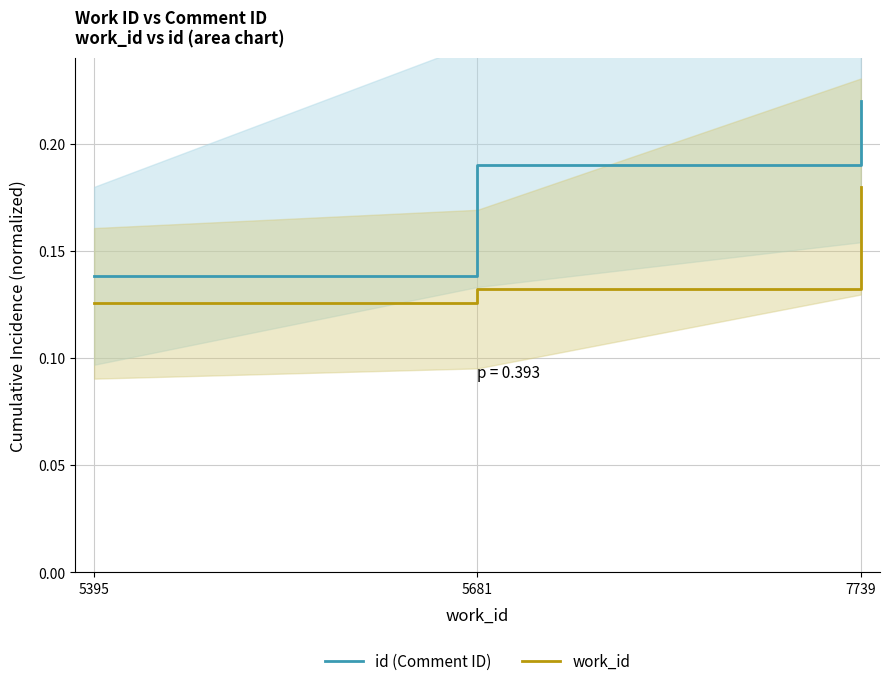

Read the id (Comment ID) value at 5681.

0.2